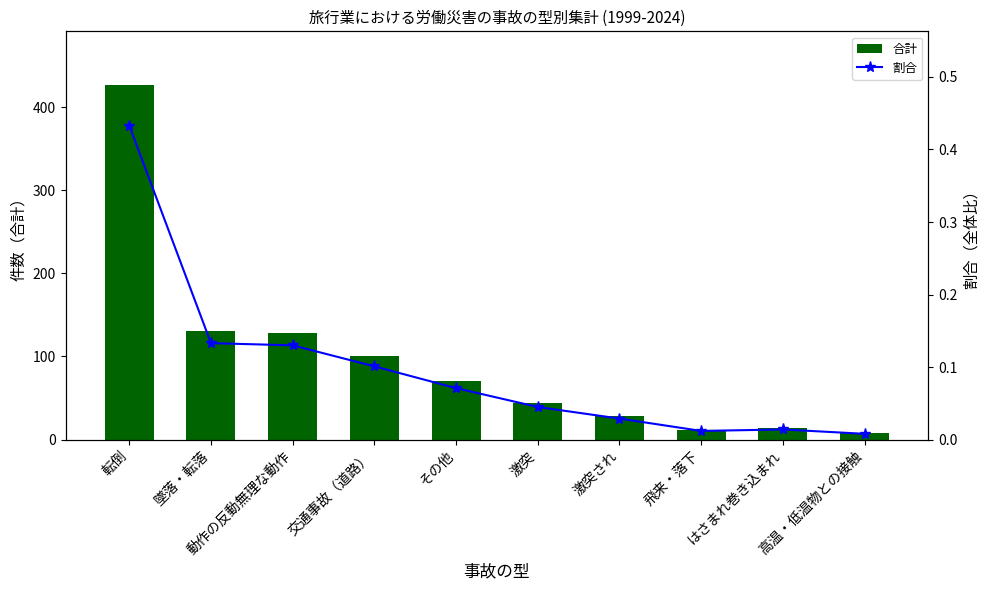

What is the label of the 6th bar from the left?

激突